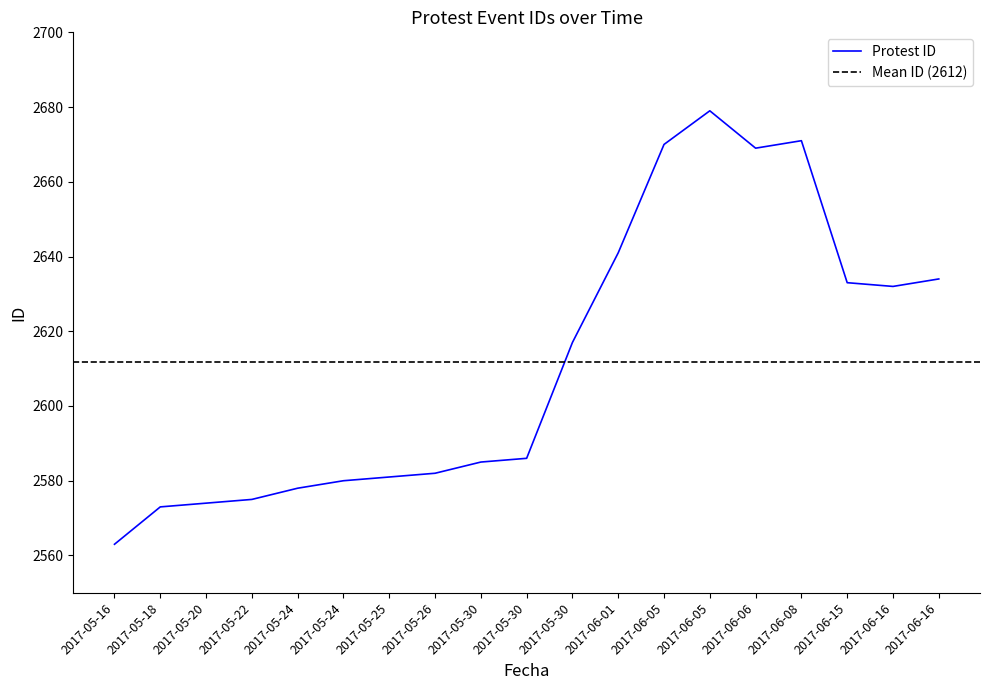

What is the approximate value at 2017-06-08, to the nearest 50?

2650